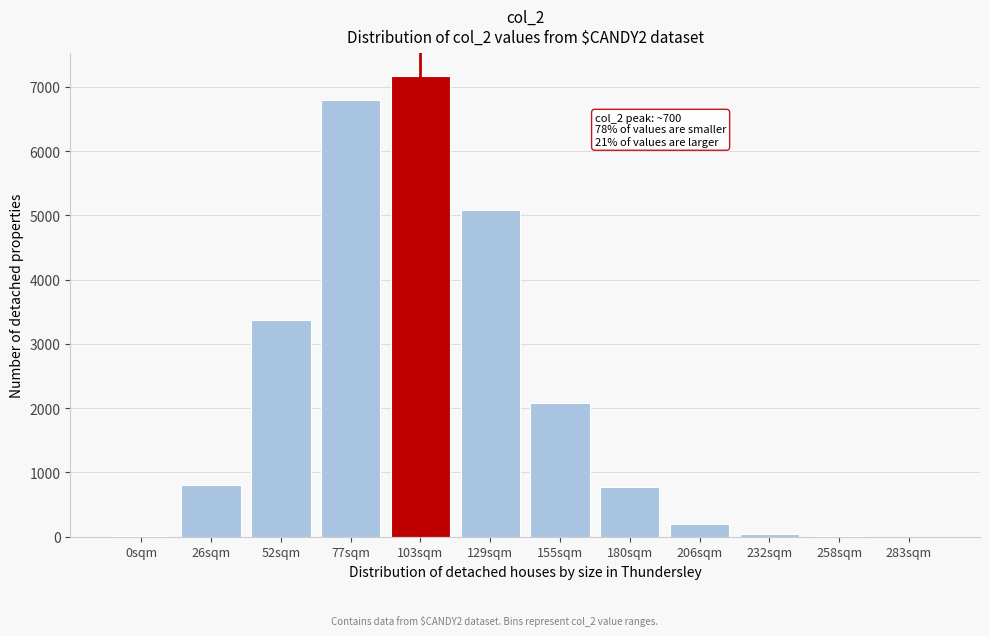

Which category has the highest value across all series?

103sqm